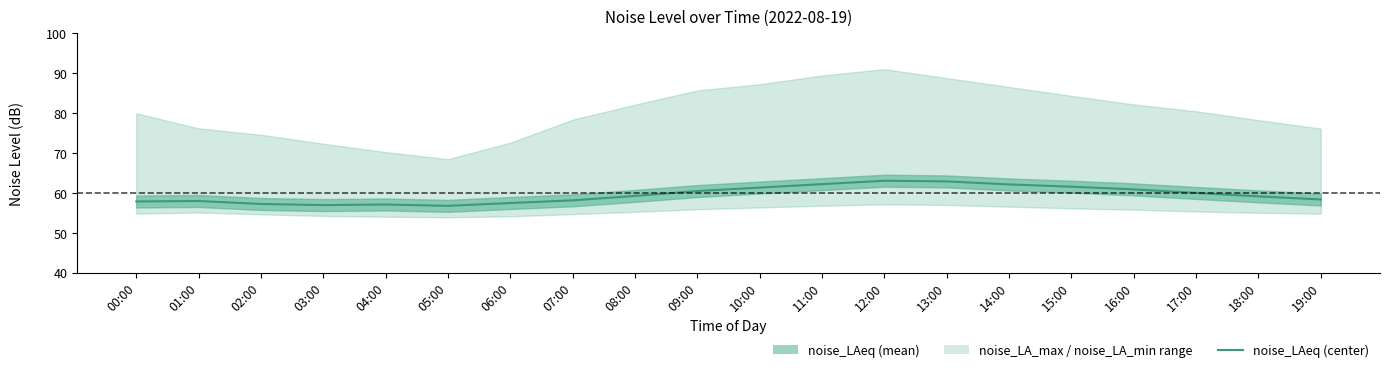

What is the label of the 3rd point from the right?

17:00